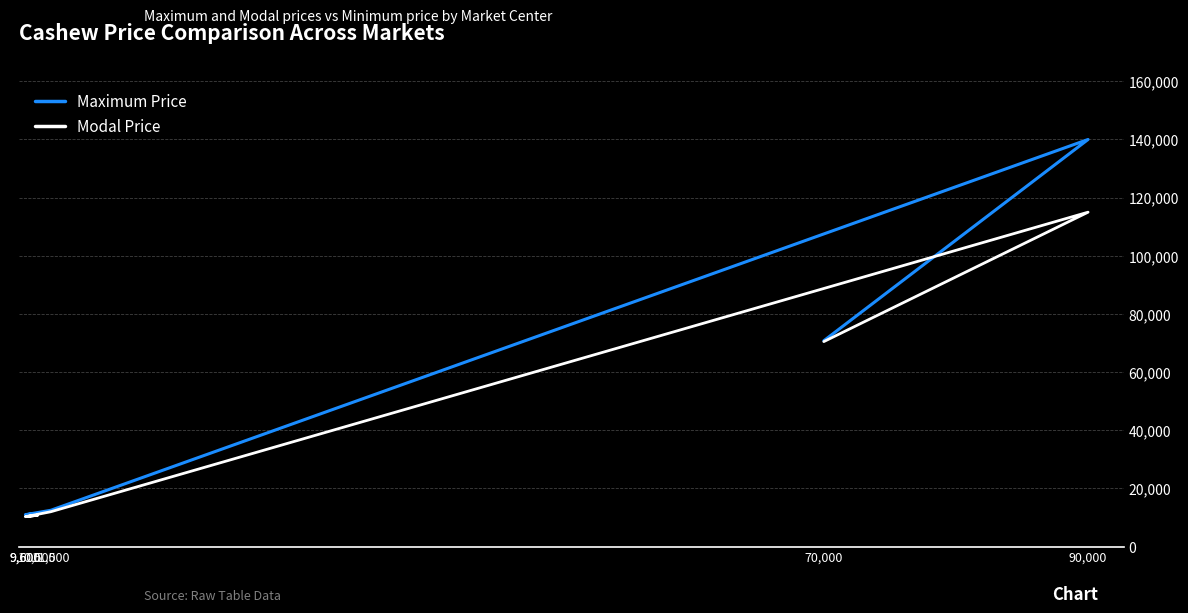

At which category is the sum across all series the highest?

90,000